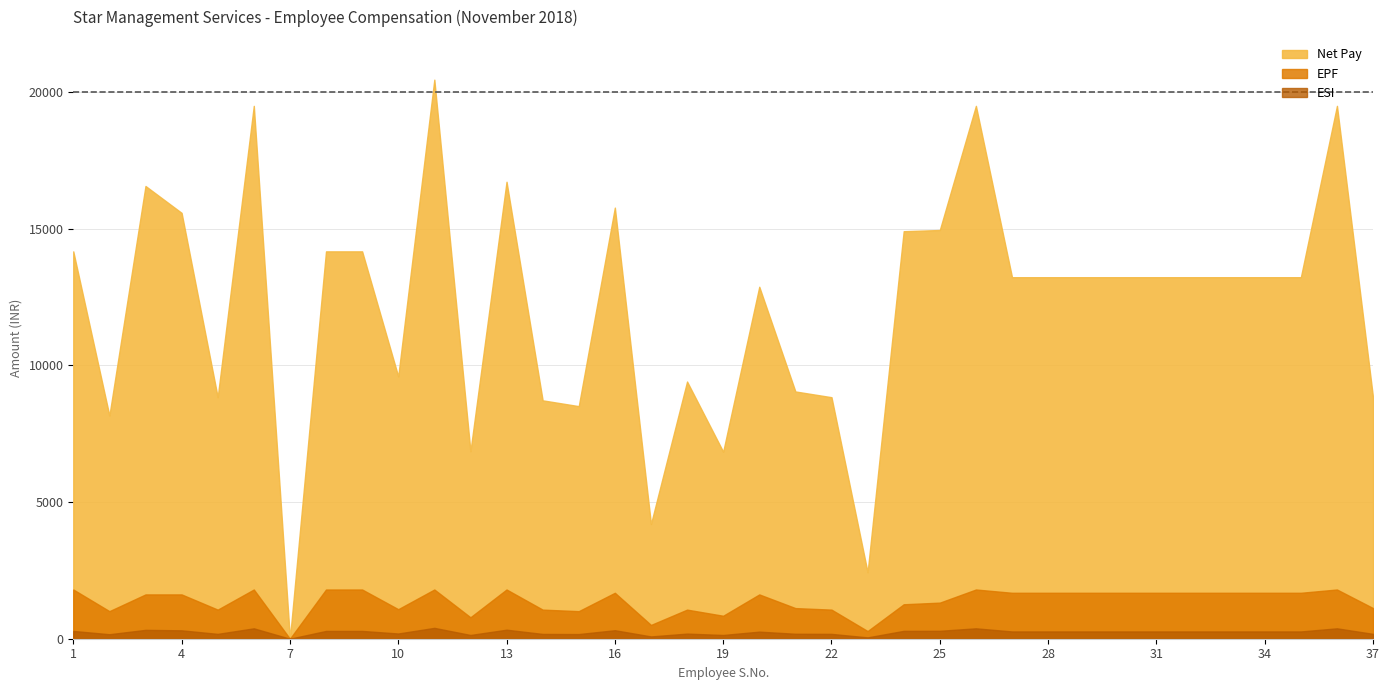

Reading left to right, what are all the values shown in this chart?

Net Pay: 1=14165	2=8161	3=16556	4=15573	5=8832	6=19486	7=0	8=14165	9=14165	10=9592	11=20444	12=6856	13=16711	14=8717	15=8505	16=15765	17=4195	18=9405	19=6839	20=12871	21=9042	22=8832	23=2431	24=14902	25=14946	26=19486	27=13220	28=13220	29=13220	30=13220	31=13220	32=13220	33=13220	34=13220	35=13220	36=19486	37=8813
EPF: 1=1800	2=1008	3=1620	4=1620	5=1064	6=1800	7=0	8=1800	9=1800	10=1080	11=1800	12=784	13=1800	14=1064	15=1008	16=1680	17=504	18=1064	19=840	20=1620	21=1120	22=1064	23=280	24=1260	25=1320	26=1800	27=1680	28=1680	29=1680	30=1680	31=1680	32=1680	33=1680	34=1680	35=1680	36=1800	37=1120
ESI: 1=285	2=164	3=324	4=307	5=177	6=380	7=0	8=285	9=285	10=191	11=397	12=137	13=330	14=175	15=170	16=311	17=84	18=187	19=137	20=259	21=181	22=177	23=49	24=288	25=290	26=380	27=266	28=266	29=266	30=266	31=266	32=266	33=266	34=266	35=266	36=380	37=177